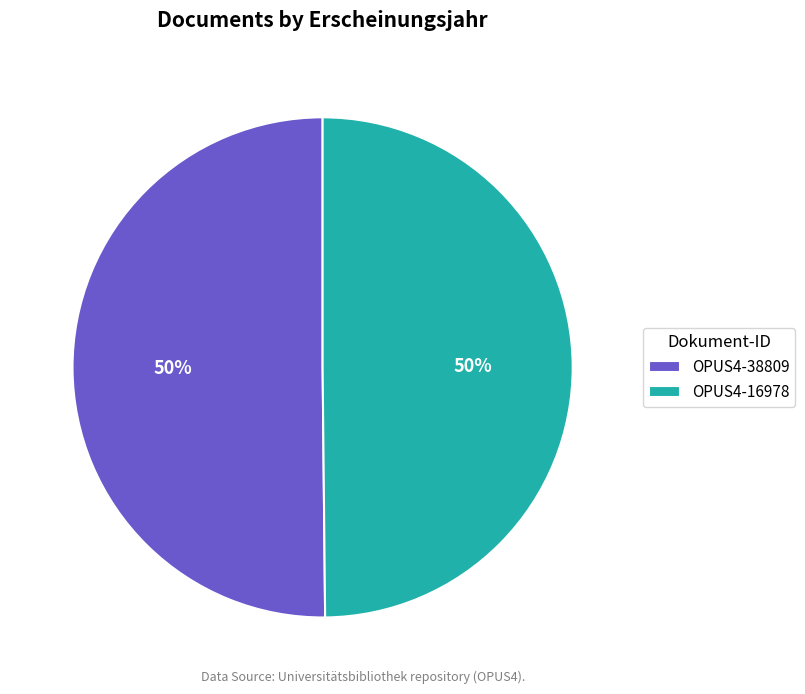

Combined, do OPUS4-16978 and OPUS4-38809 account for over 50%?

Yes